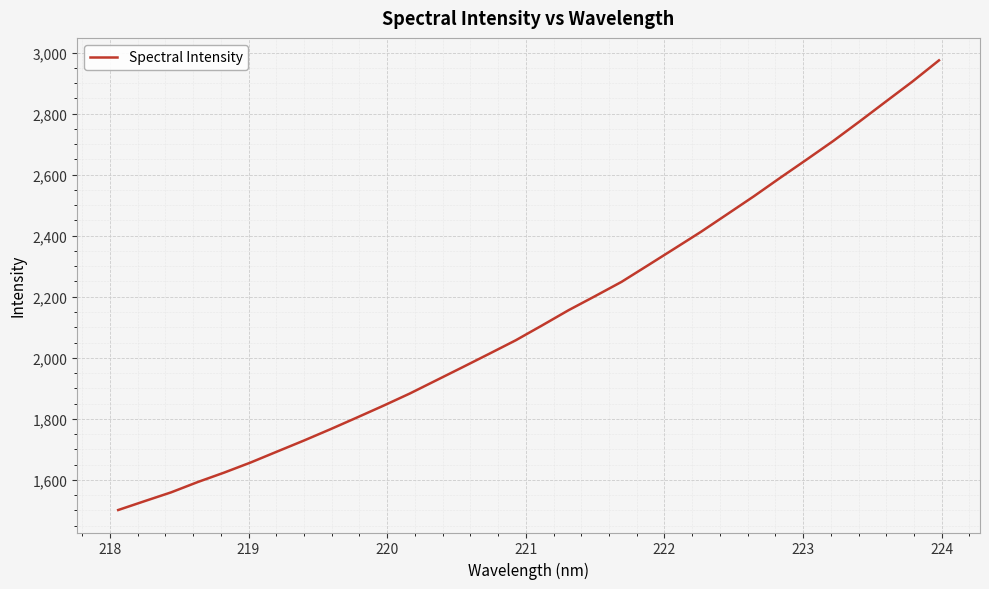

What is the difference between the maximum and second lowest values?

1443.9